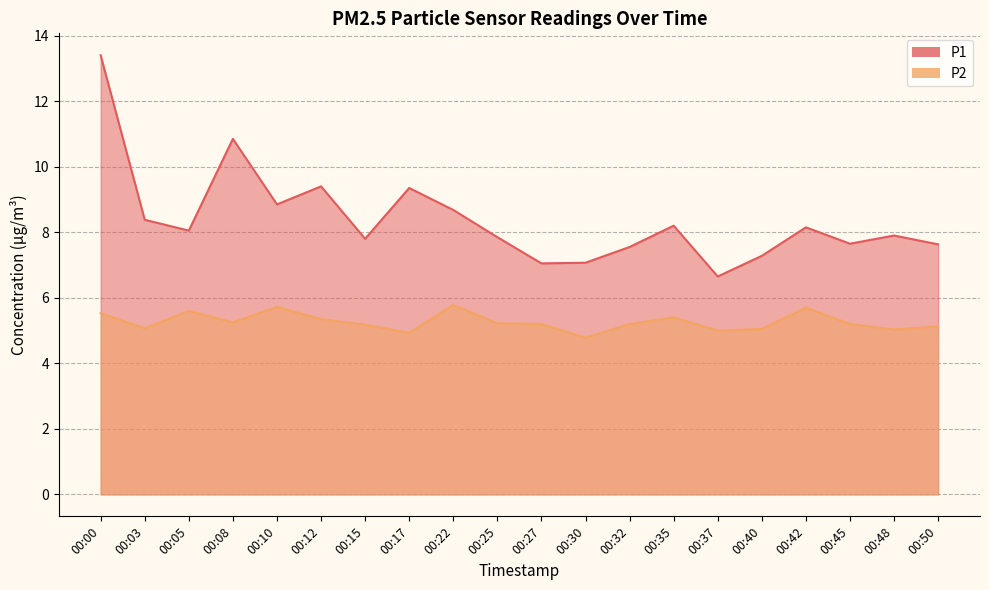

What is the value of the P2 point at the 11th from the left?

5.2